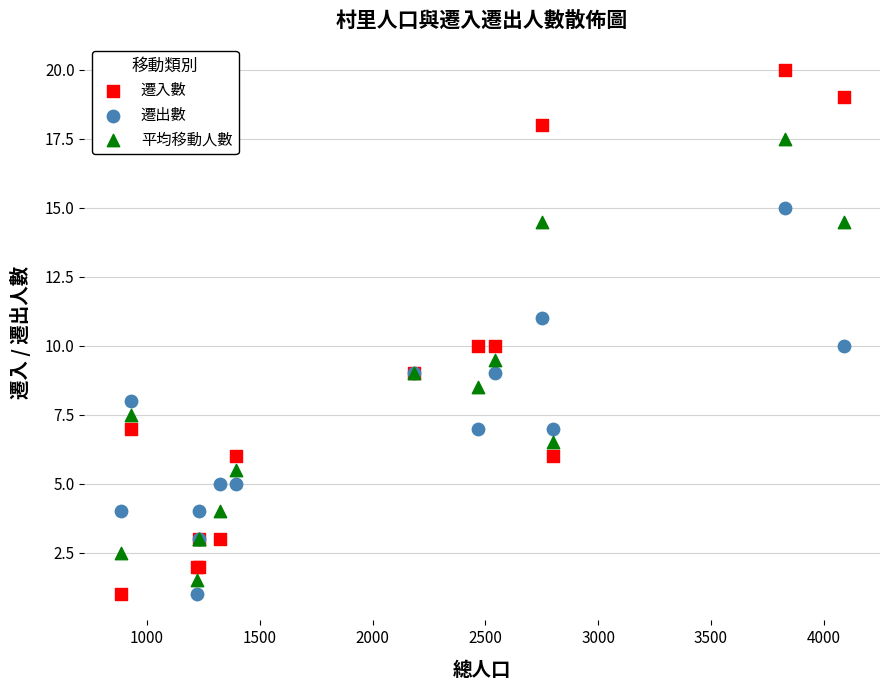

Which series contains the highest Y value?

遷入數